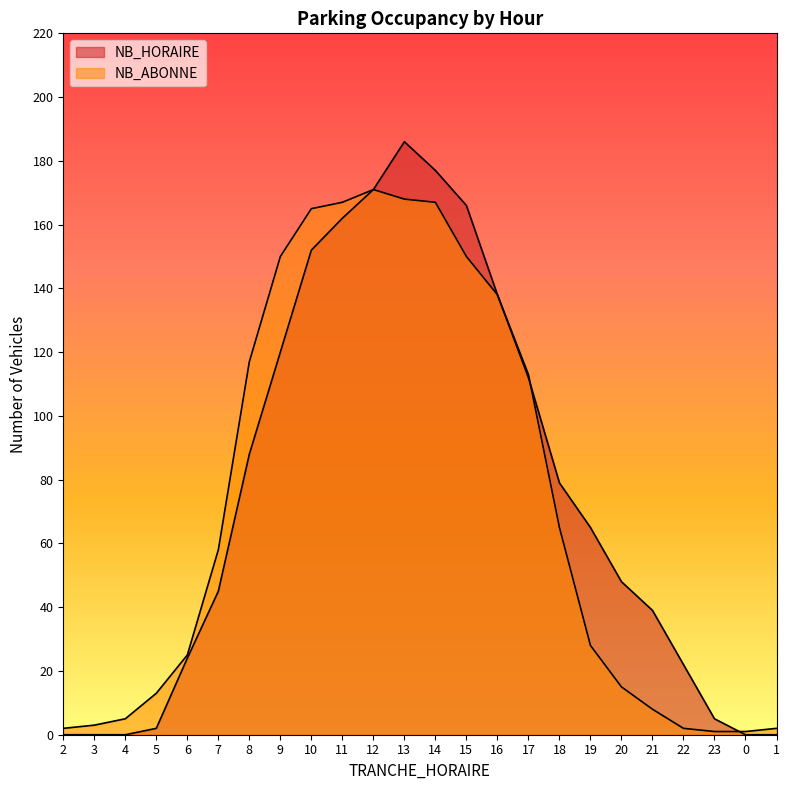

Which label corresponds to the largest value in the chart?

13